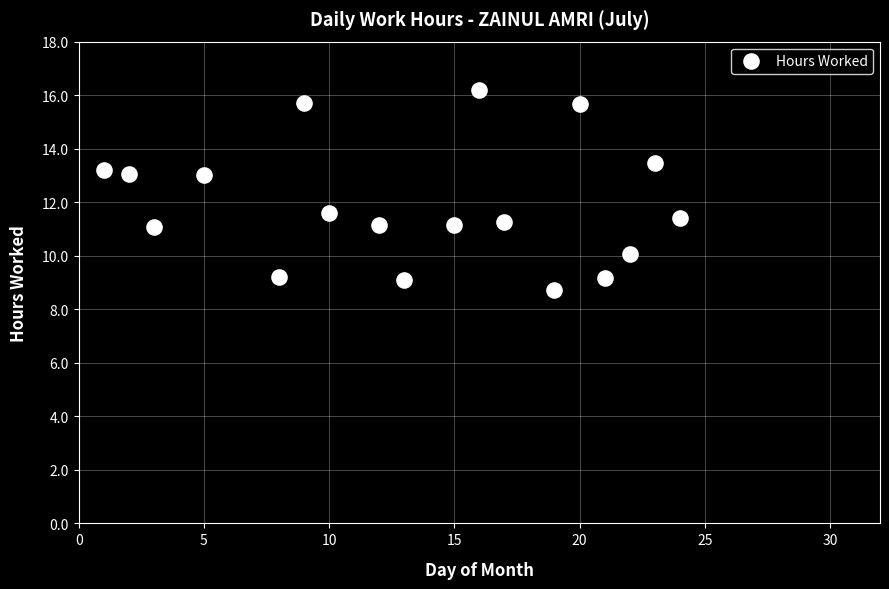

What Y value in the scatter plot is closest to 12?

11.6